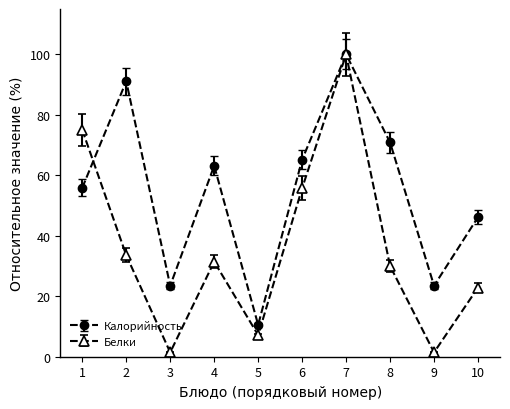

How many data points in Белки are above 31?

5